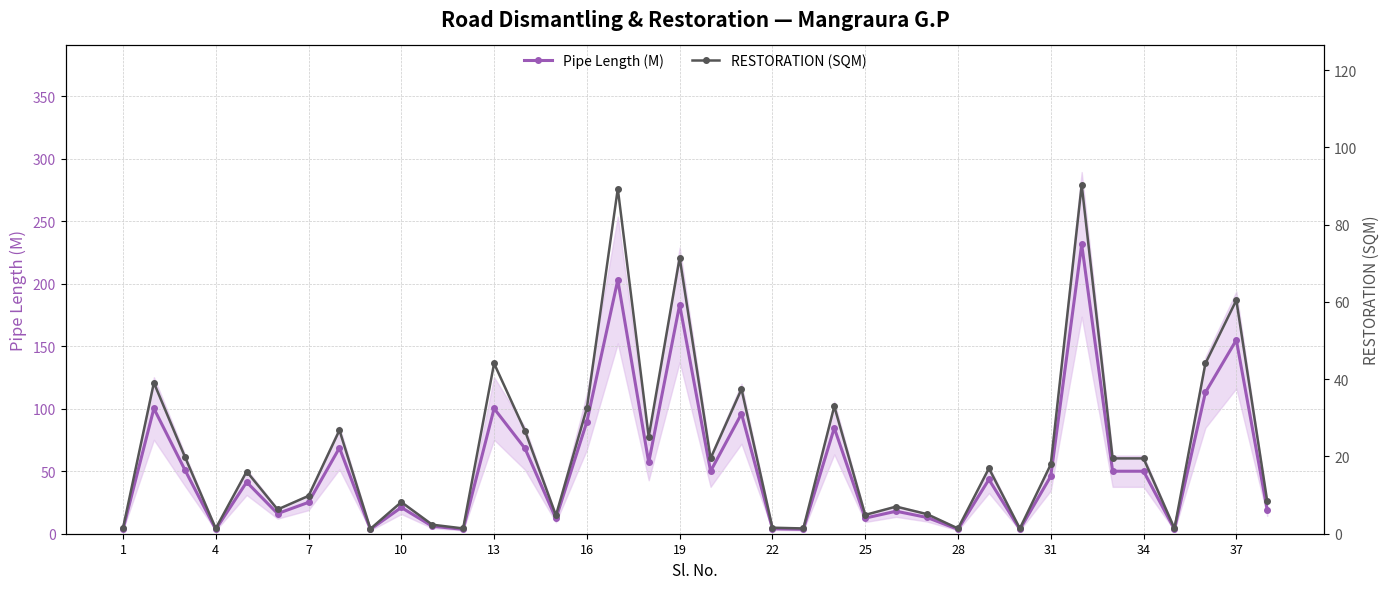

What are all the series names shown in the legend?

Pipe Length (M), RESTORATION (SQM)